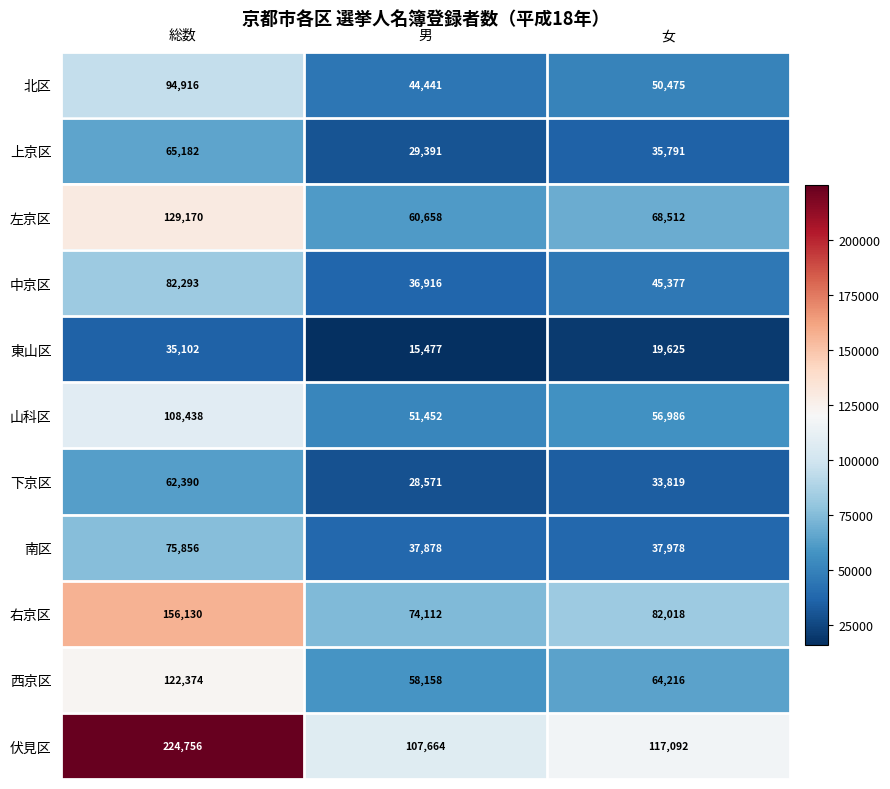

Which category has the highest value across all series?

総数